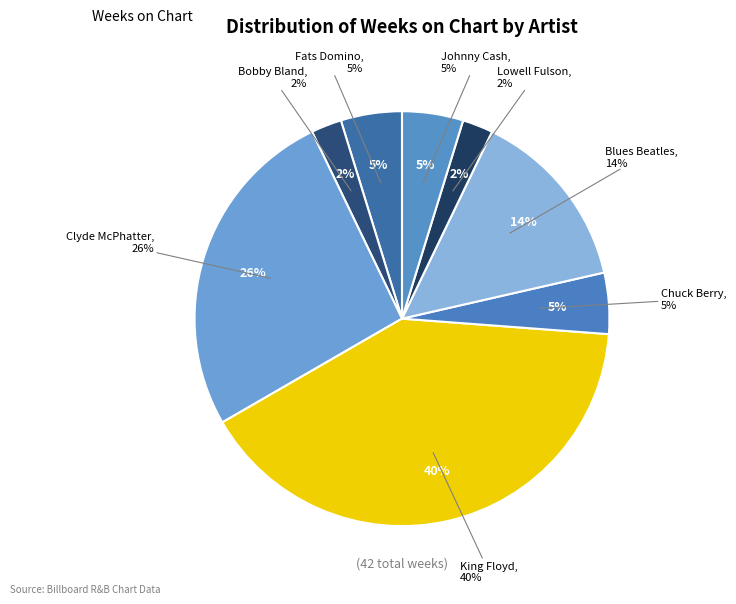

How many segments does this pie chart have?

8